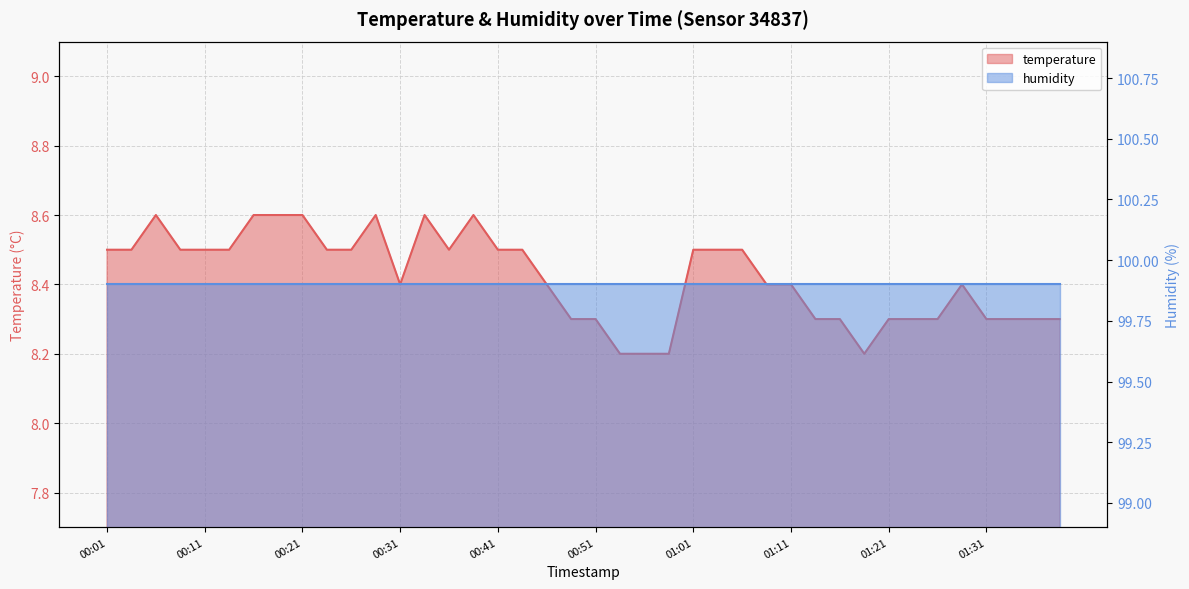

Read the value at 00:54.

8.2